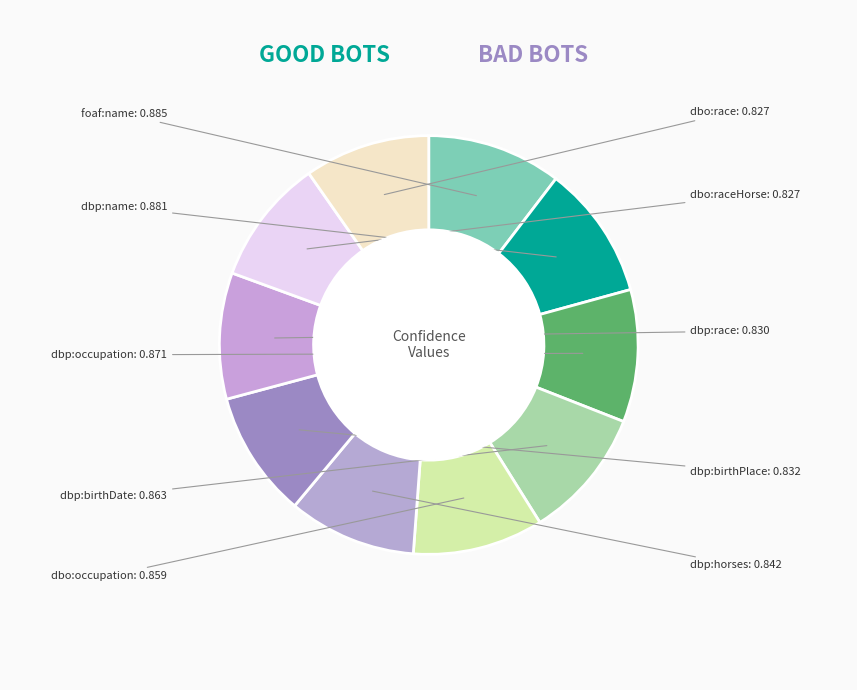

Is there any slice that represents more than half of the pie?

No